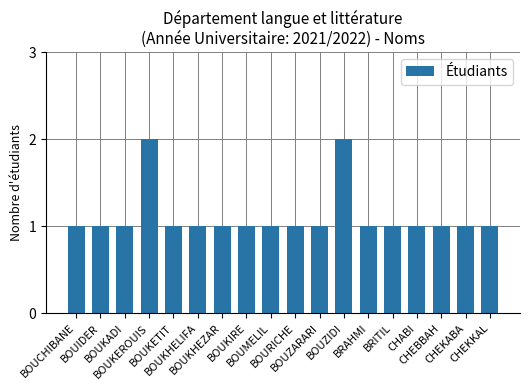

What is the sum of all values?

20